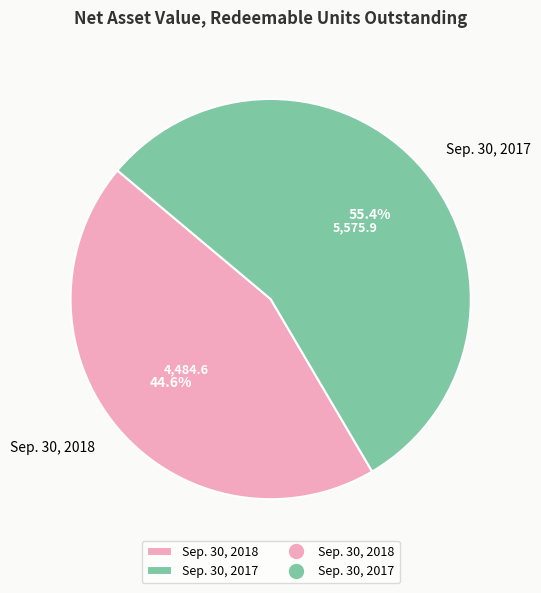

To the nearest percent, what is the difference between the Sep. 30, 2017 and Sep. 30, 2018 slice percentages?

11%